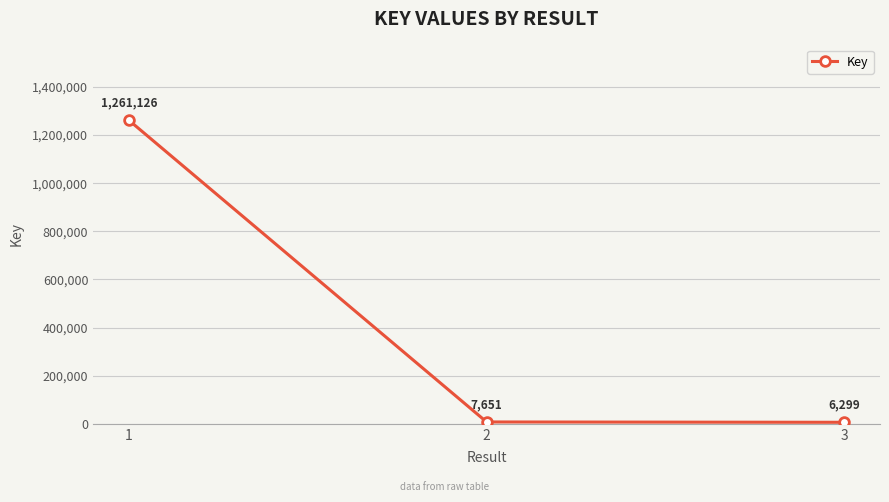

List the labels in order of value, smallest first.

3, 2, 1